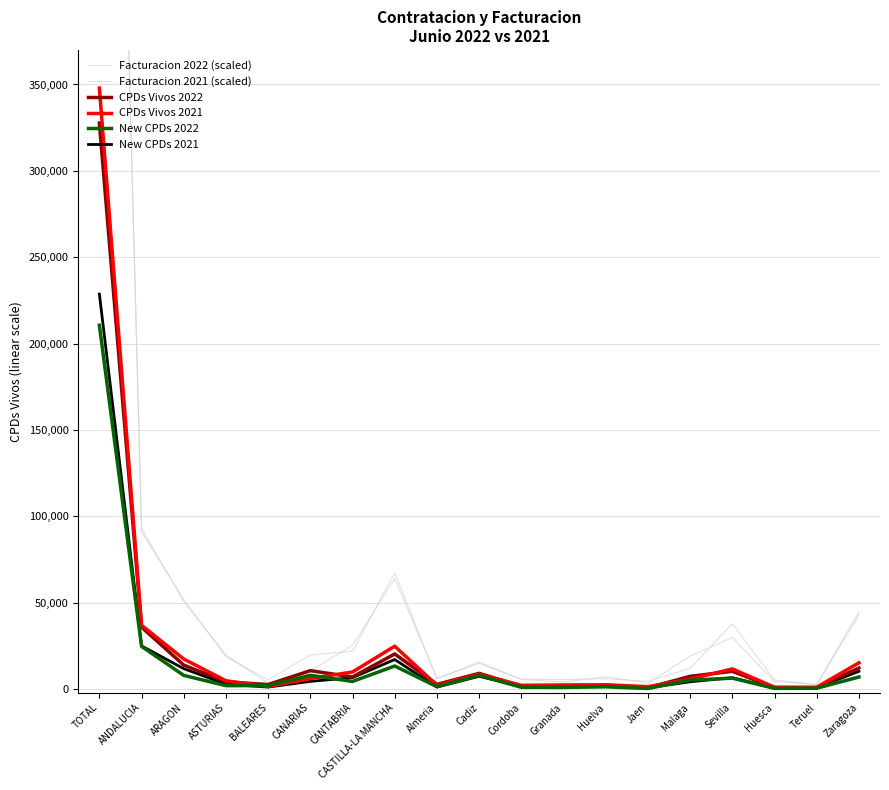

Which category has the lowest value in the New CPDs 2021 series?

Huesca